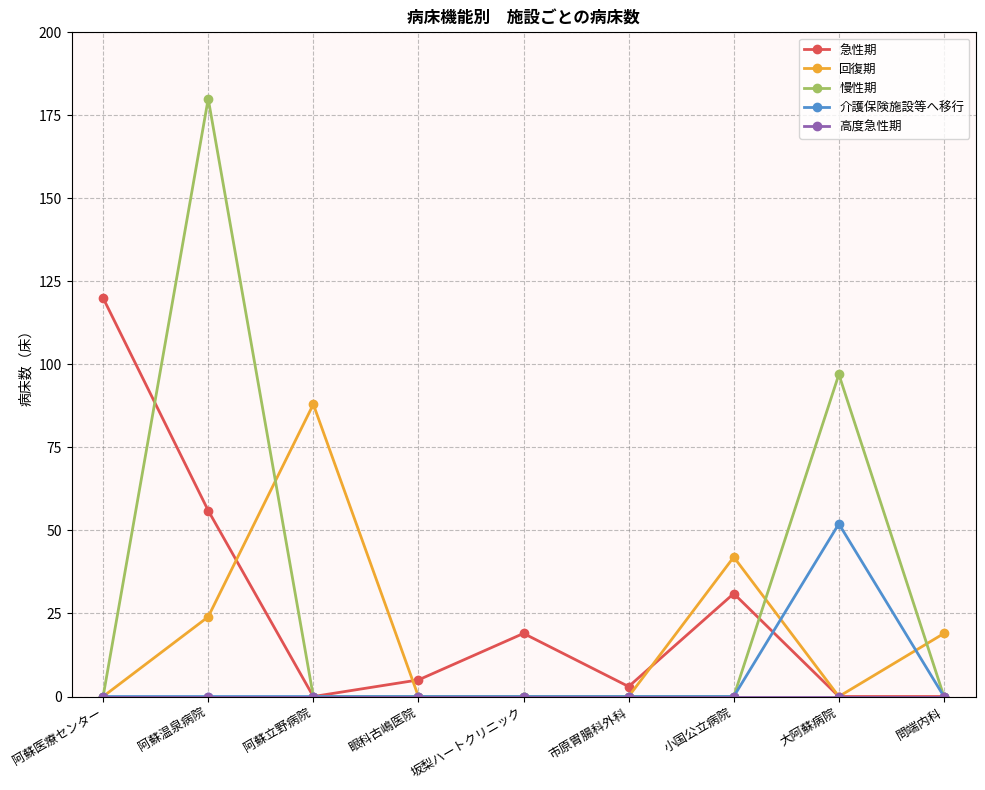

What is the value of the 急性期 point at the 6th from the left?

3